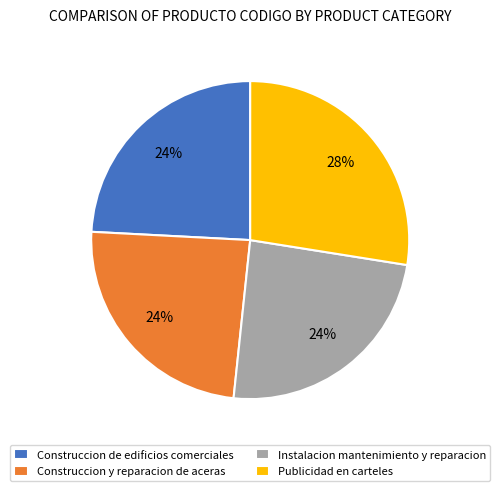

Which slice is the largest?

Publicidad en carteles